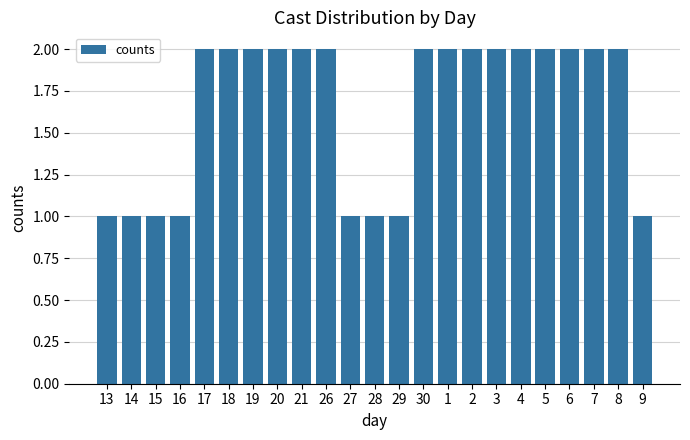

How many data points does each series have?

23